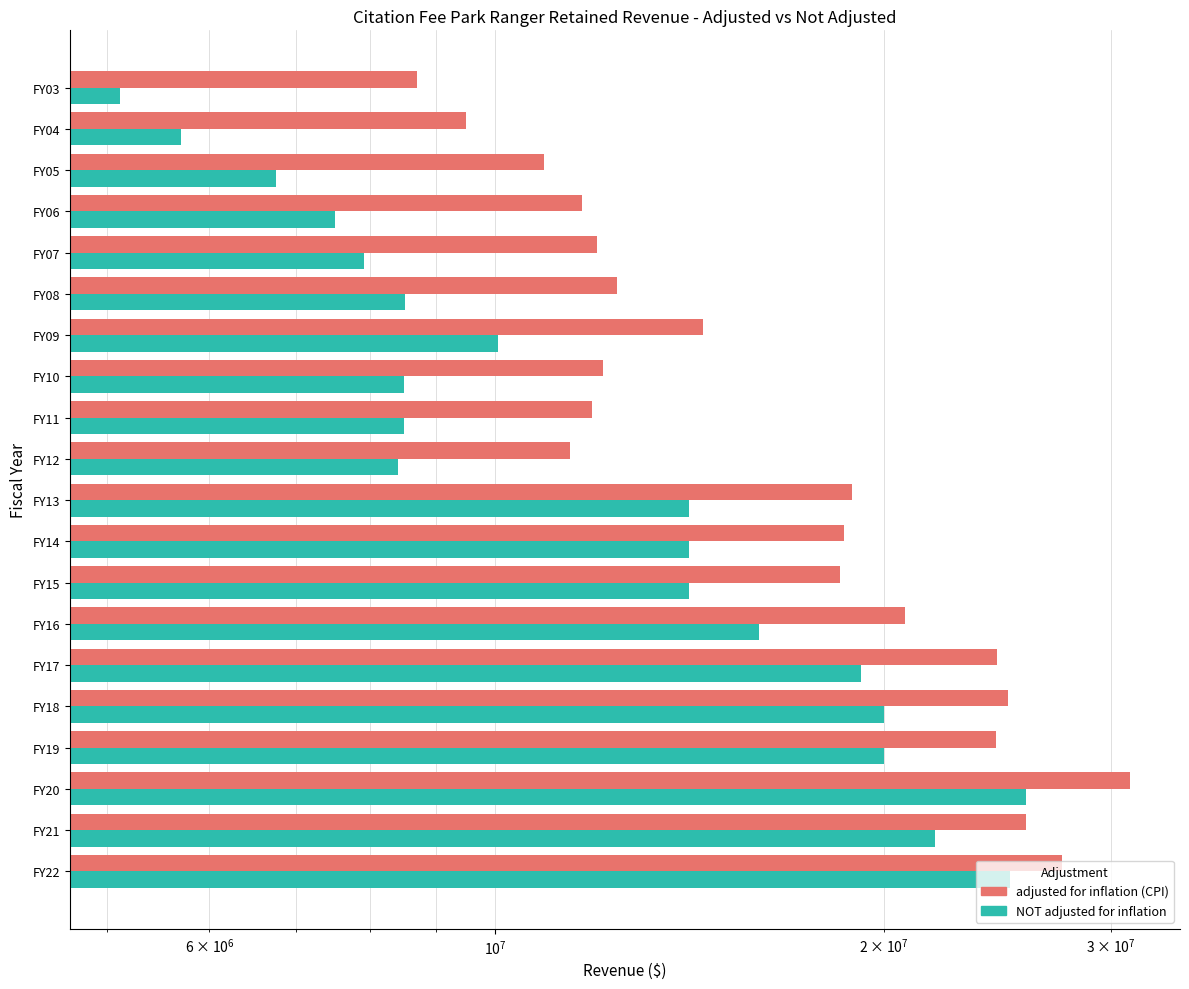

Rank the series by their maximum value, from lowest to highest.

NOT adjusted for inflation, adjusted for inflation (CPI)